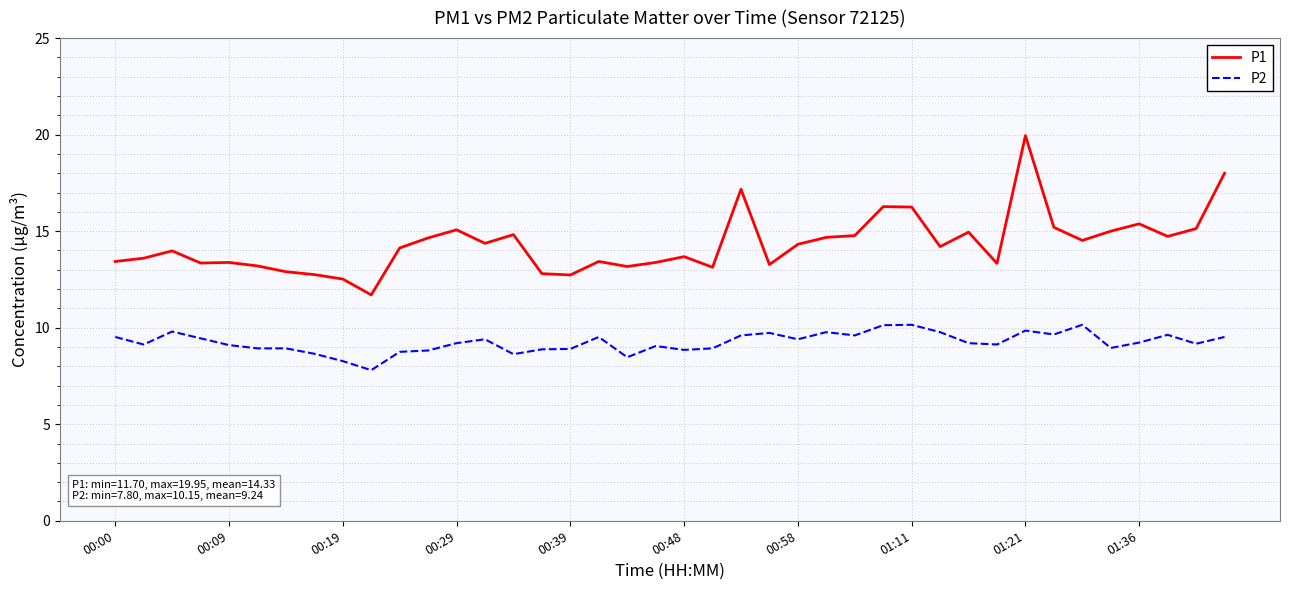

Rank the series by their maximum value, from highest to lowest.

P1, P2